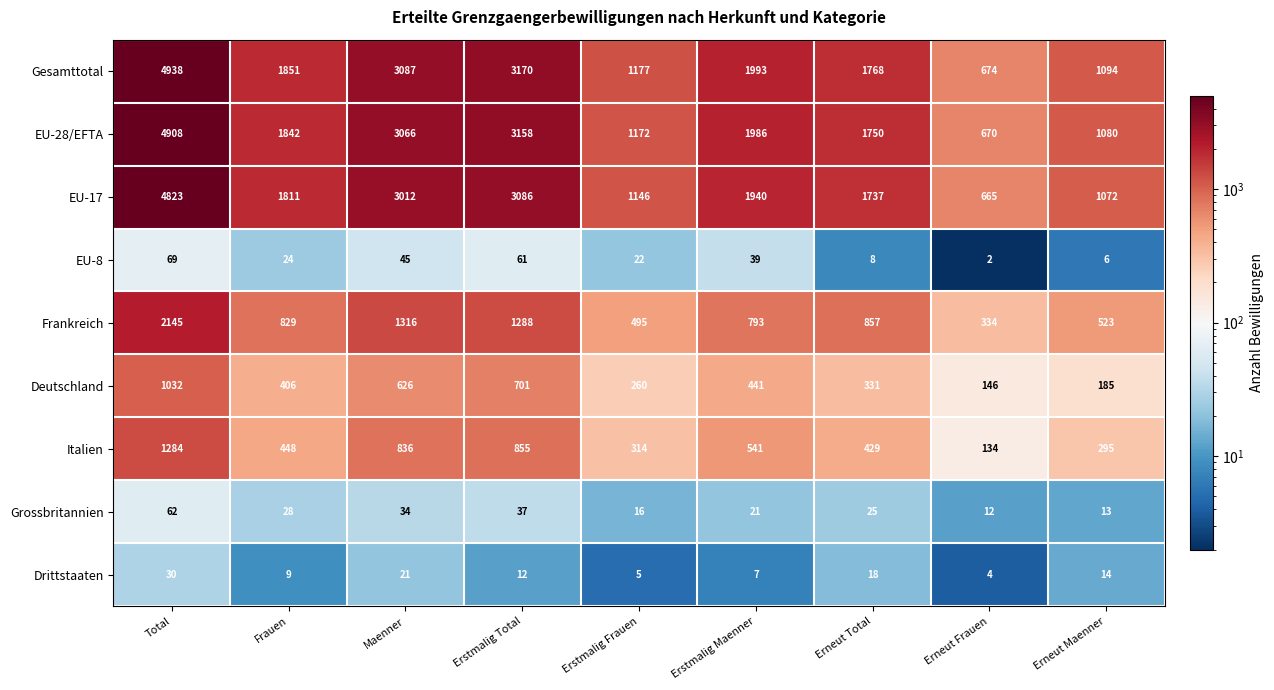

Count the number of data series in this chart.

9